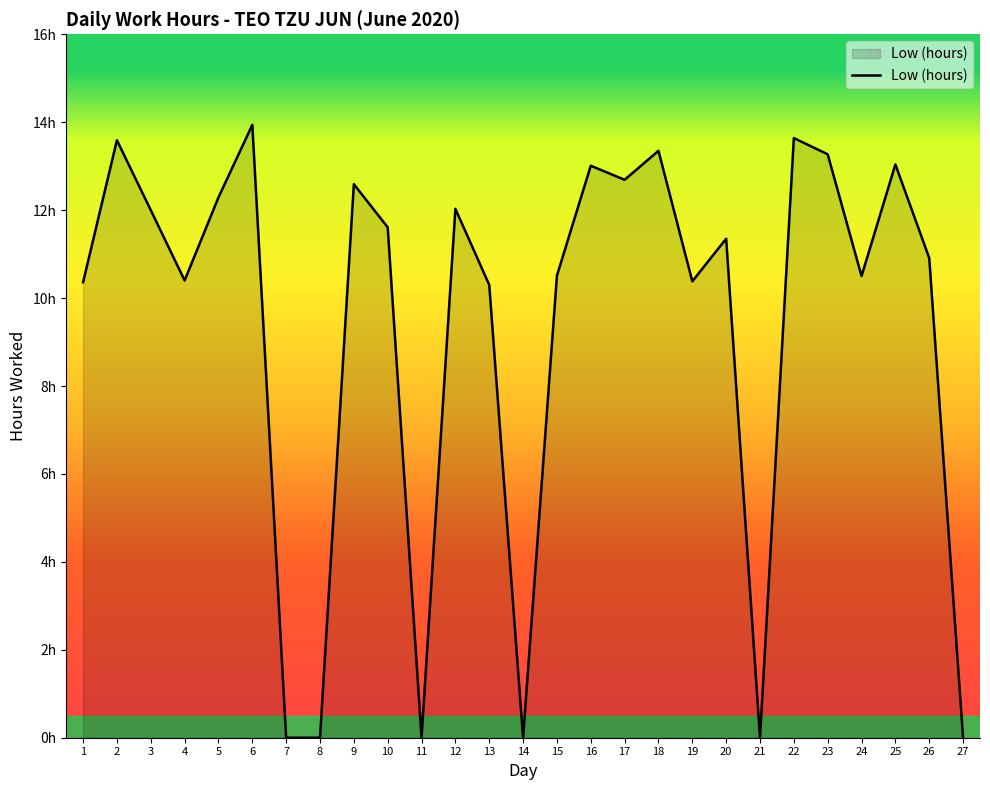

Which category has the highest value across all series?

6